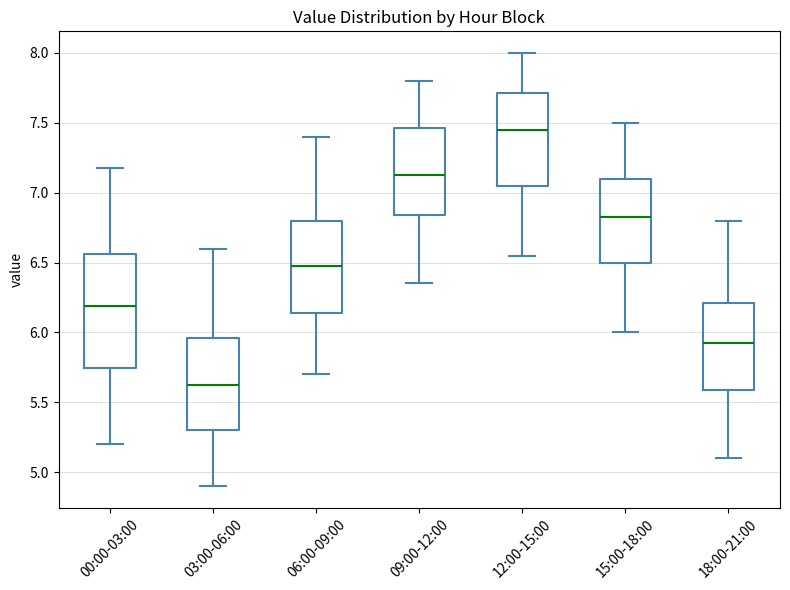

Which box has the highest median line?

12:00-15:00